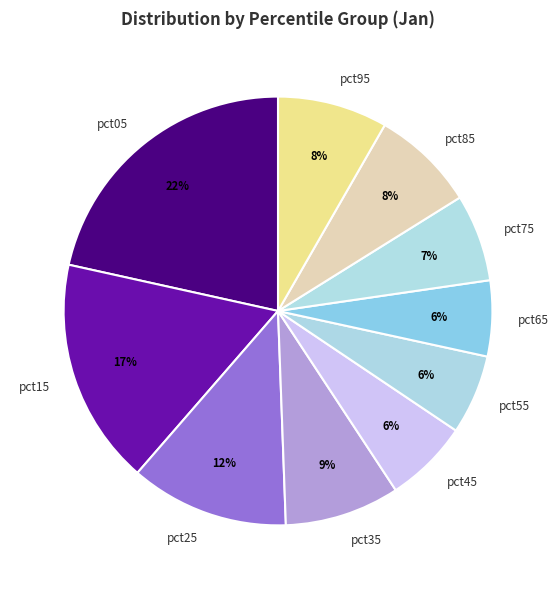

To the nearest percent, what portion does pct45 represent?

6%